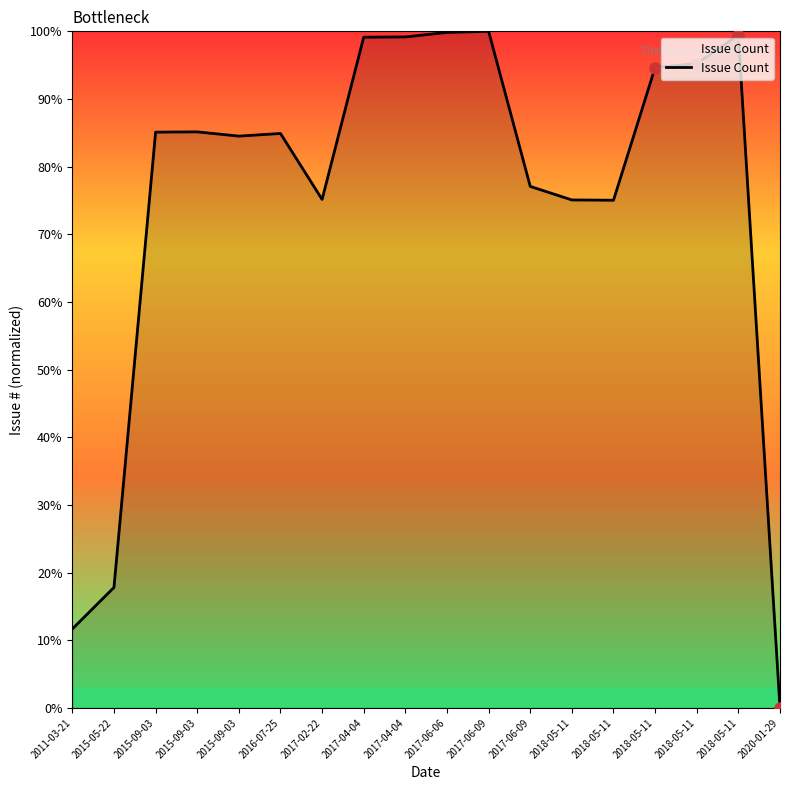

List the labels in order of value, largest first.

2017-06-09, 2017-06-06, 2018-05-11, 2017-04-04, 2017-04-04, 2018-05-11, 2018-05-11, 2015-09-03, 2015-09-03, 2016-07-25, 2015-09-03, 2017-06-09, 2017-02-22, 2018-05-11, 2018-05-11, 2015-05-22, 2011-03-21, 2020-01-29